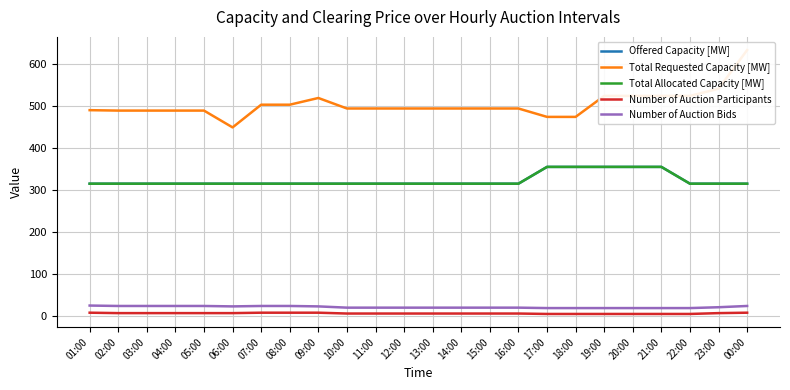

True or false: Number of Auction Bids has more than 2 interior local peaks.

False